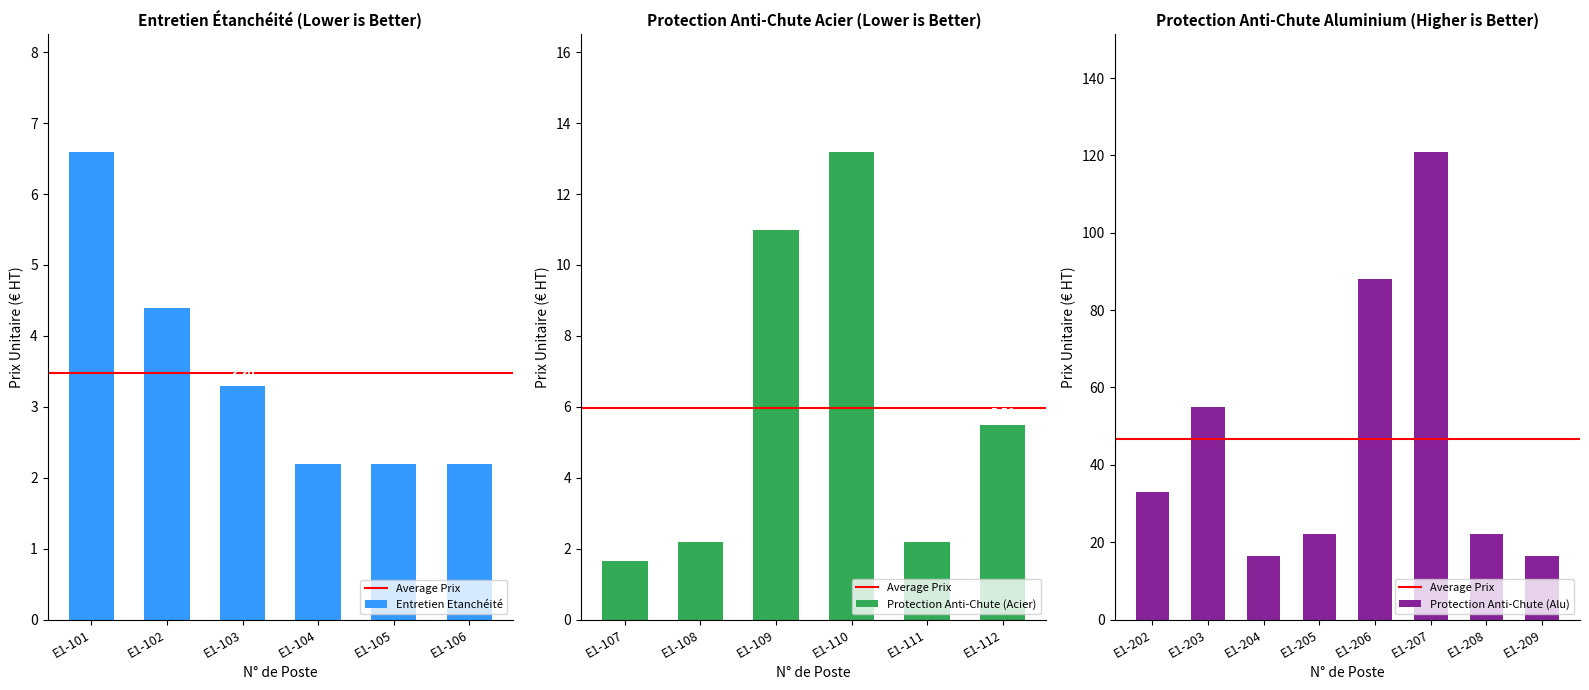

What is the value of the 17th bar from the left?

88.0